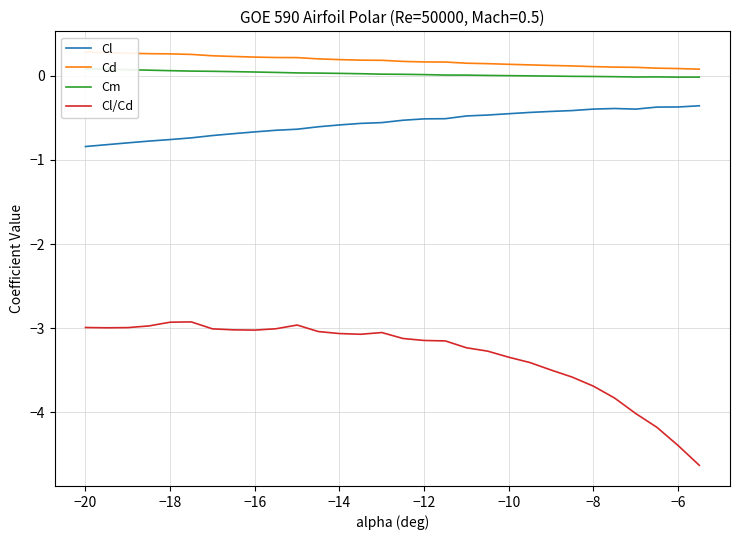

What is the minimum value for Cl?

-0.8